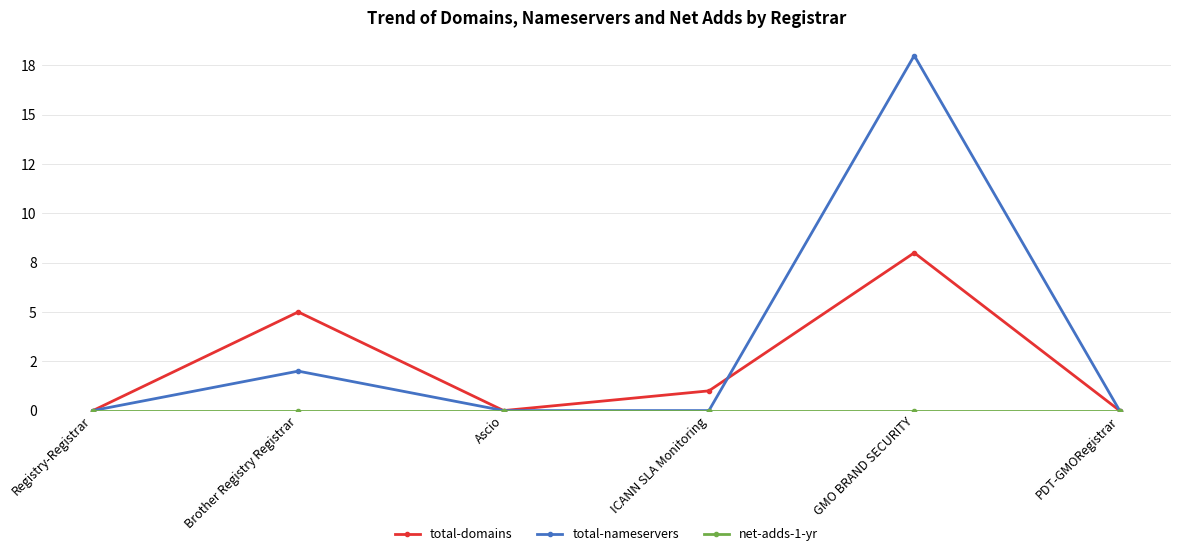

Is it true that total-nameservers equals 8 at Registry-Registrar?

False